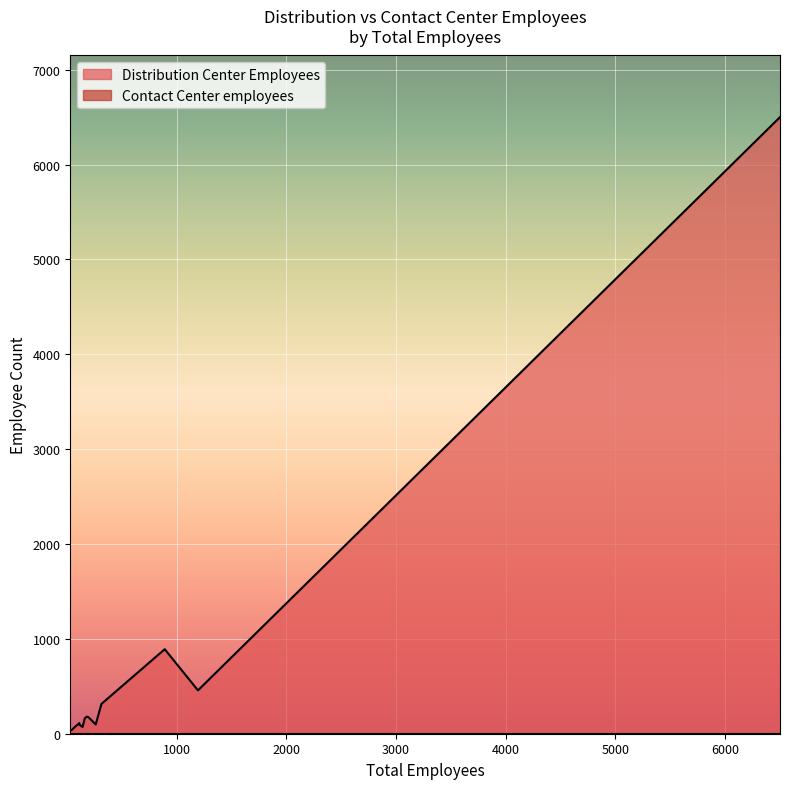

How many lines are shown in the chart?

2